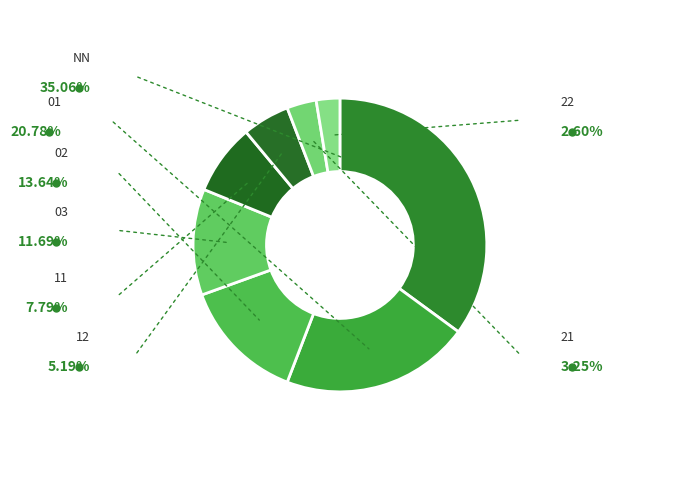

How many segments does this pie chart have?

8